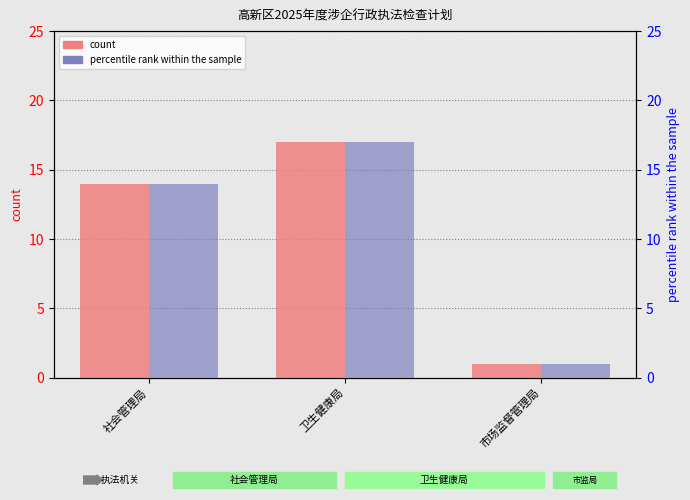

Which series has the widest spread of values?

count